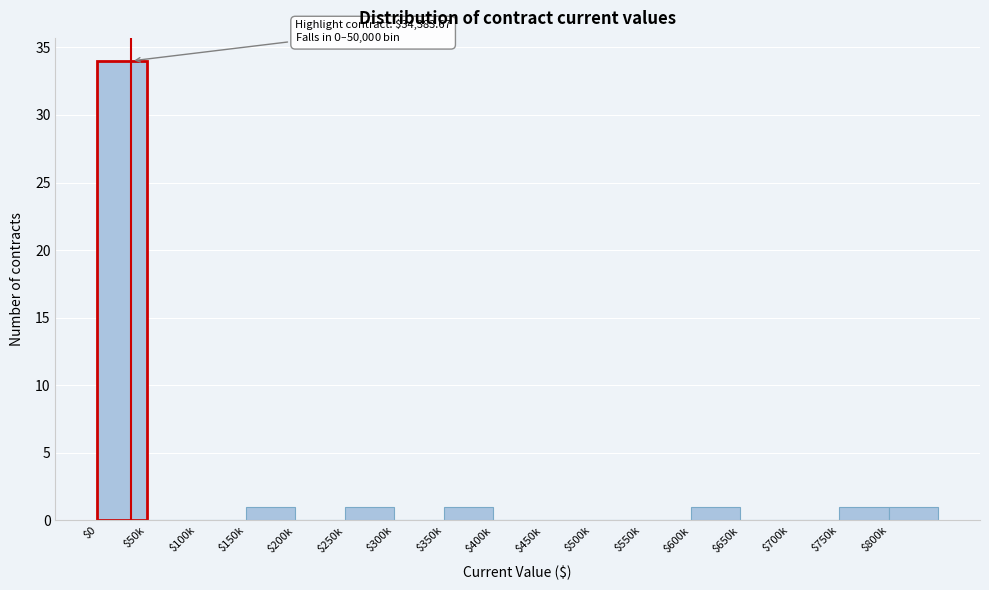

The chart shows a value of 0 at $450k. True or false?

True